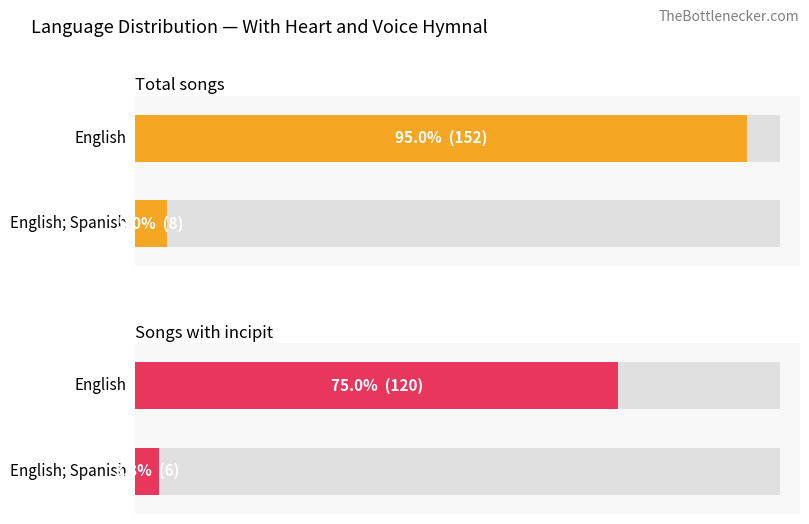

What is the label of the 2nd bar from the right?

English